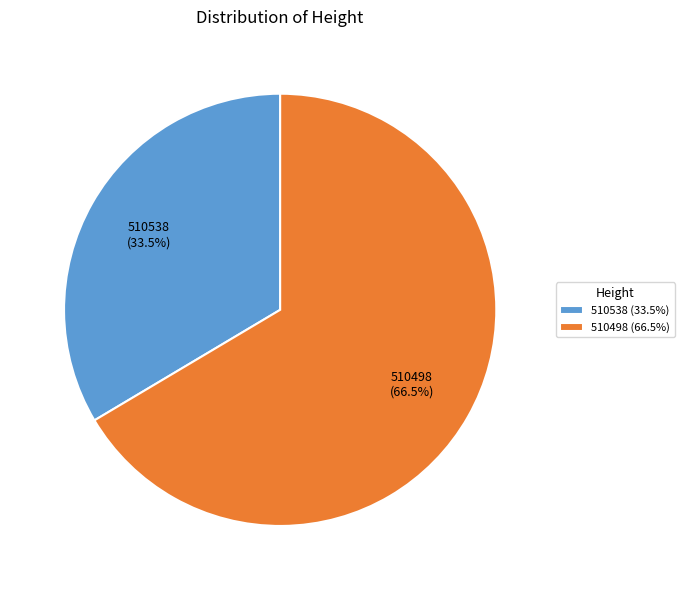

Approximately how many times larger is the value at 510538 compared to 510498?

0.5